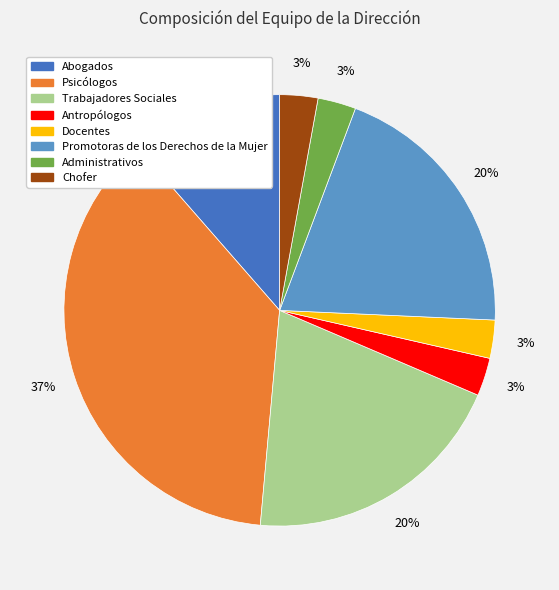

Is it true that Antropólogos is 9% of the pie?

False